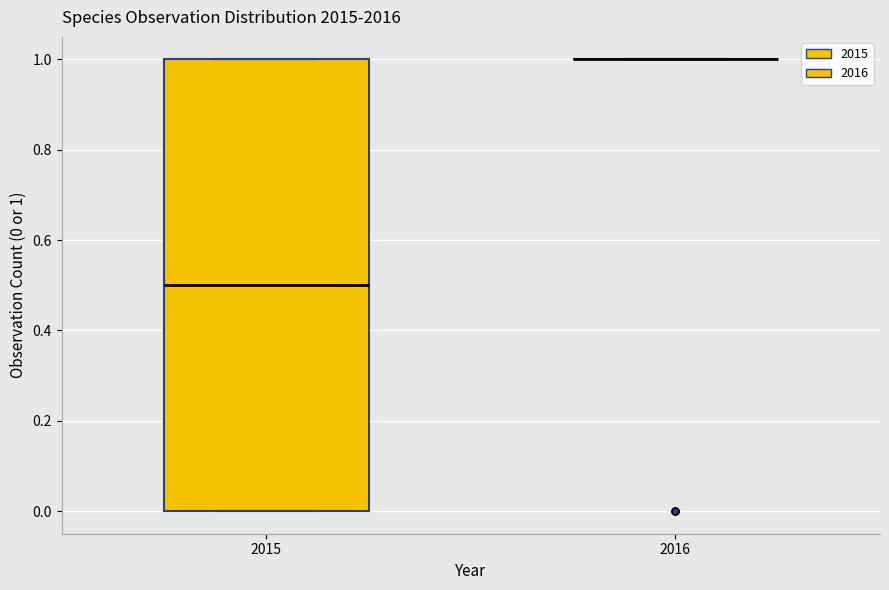

Reading left to right, read every box against the y-axis: the position of its median line, the range the box covers, and the ends of its whiskers. The values are not printed on the chart, so give them approximately, as read against the axis.

2015: median 0.5, box 0.0 to 1.0, whiskers 0.0 to 1.0
2016: box collapsed to a line at 1.0, whiskers 1.0 to 1.0